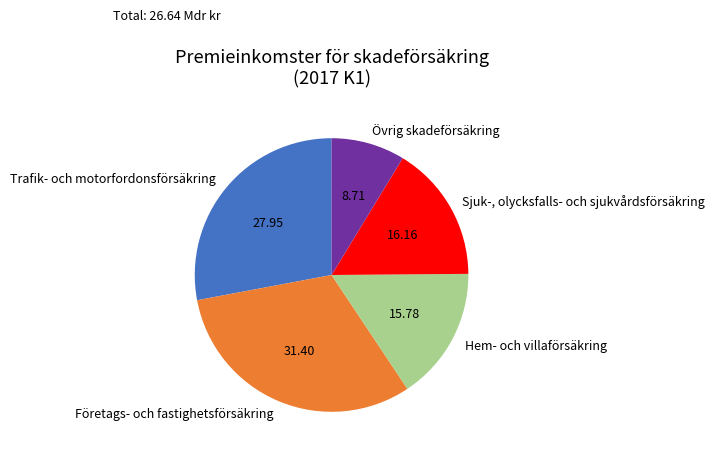

Do Hem- och villaförsäkring and Övrig skadeförsäkring together represent more than half of the pie?

No